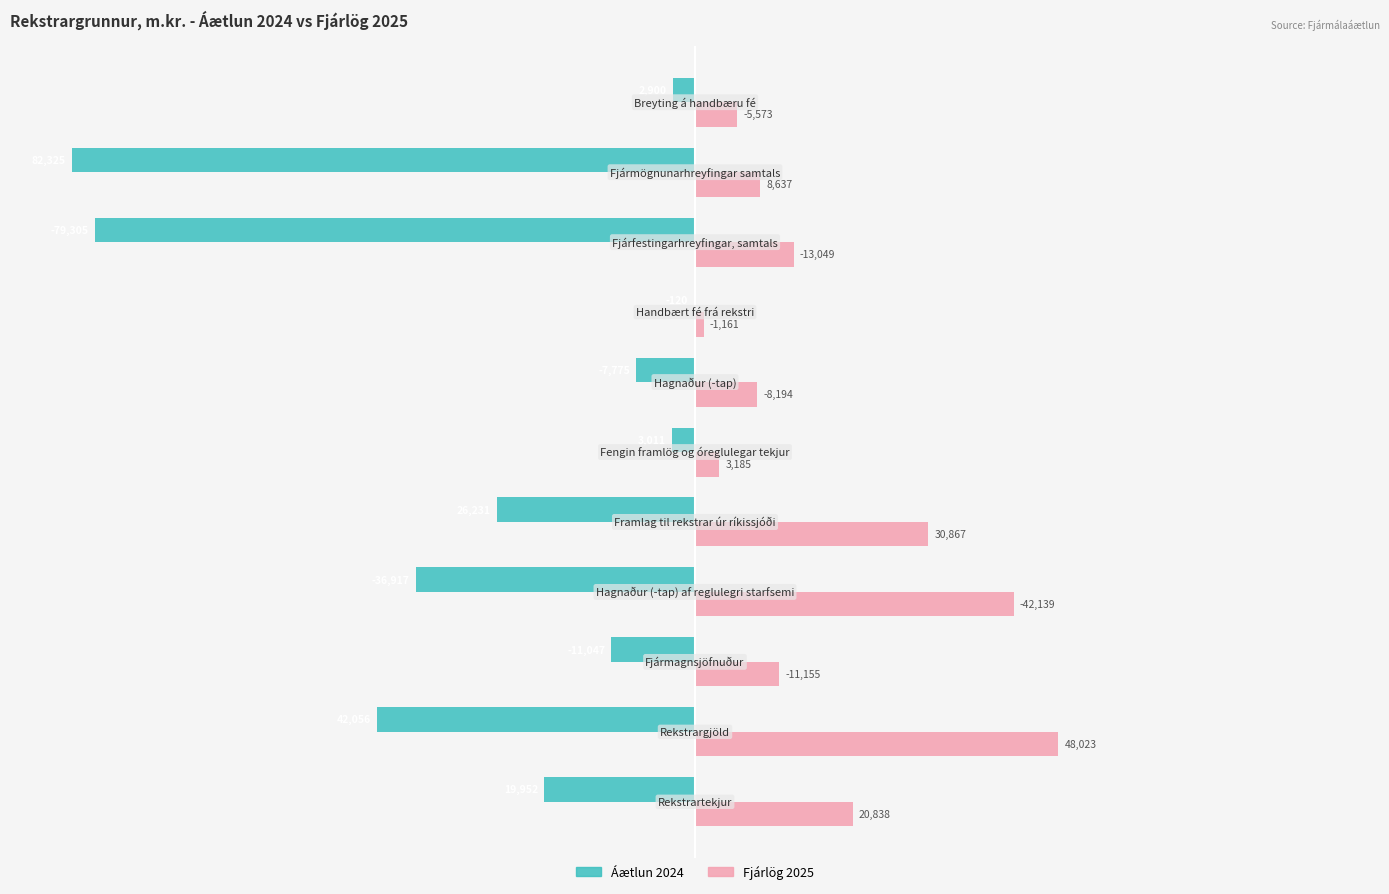

What are all the series names shown in the legend?

Áætlun 2024, Fjárlög 2025